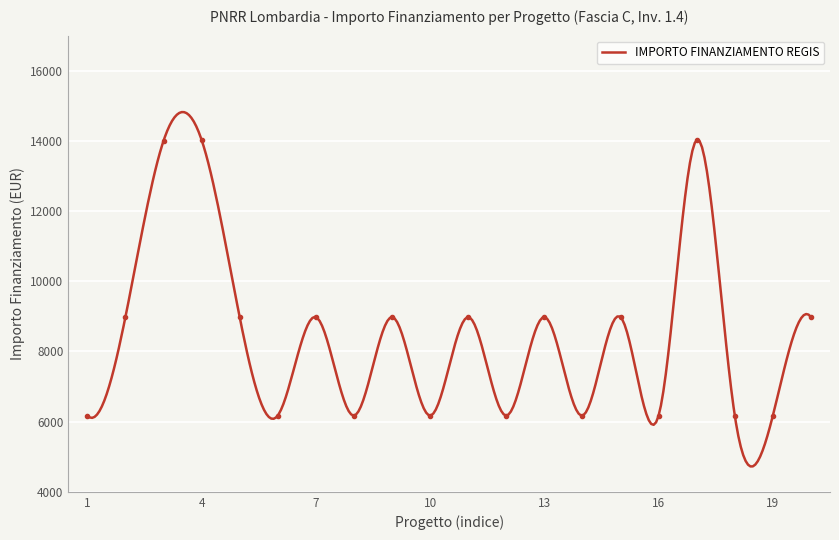

Approximately how many times larger is the value at 1.4 compared to 1.4?

1.0